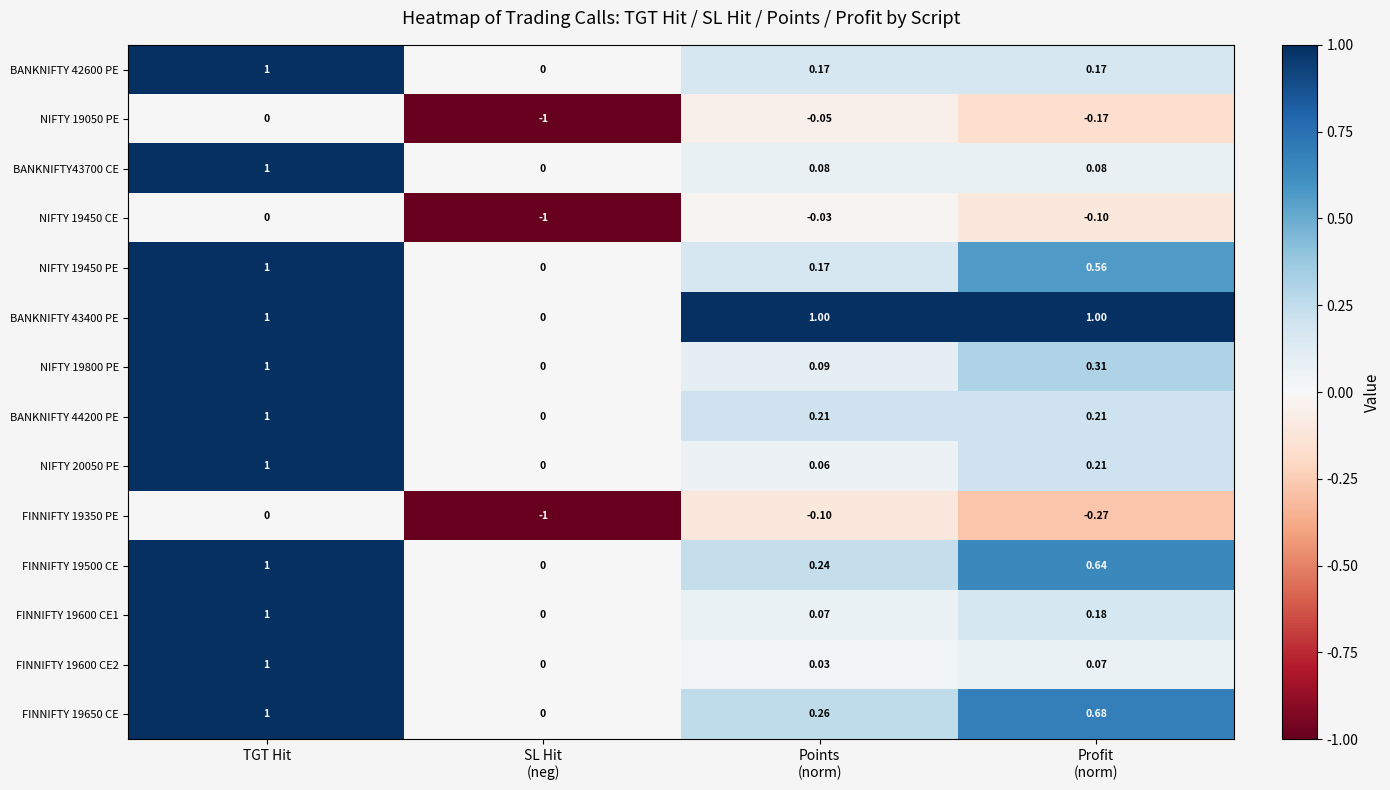

At which category is the sum across all series the highest?

TGT Hit